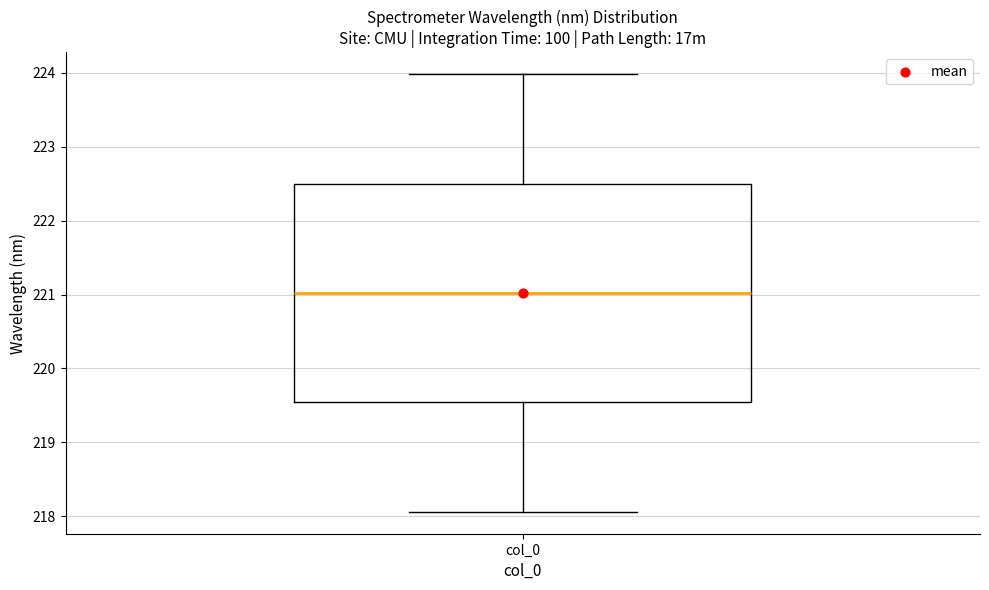

Transcribe this box plot: give where the median line is, the range the box spans, and where the two whiskers end, as read against the y-axis. The values are not printed on the chart, so give them approximately, as read against the axis.

median 221.0, box 219.5 to 222.5, whiskers 218.1 to 224.0